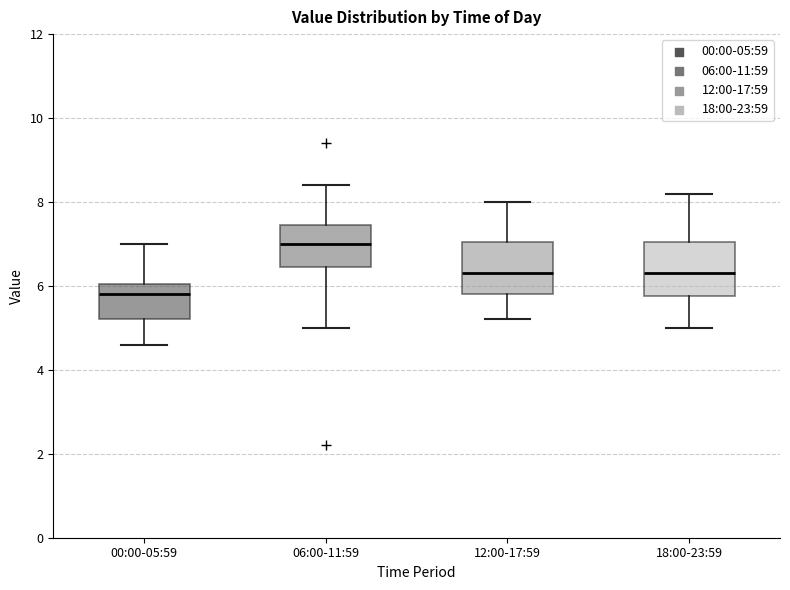

Where does the lower whisker of the box for 00:00-05:59 end on the y-axis? The values are not printed on the chart, so give them approximately, as read against the axis.

4.6